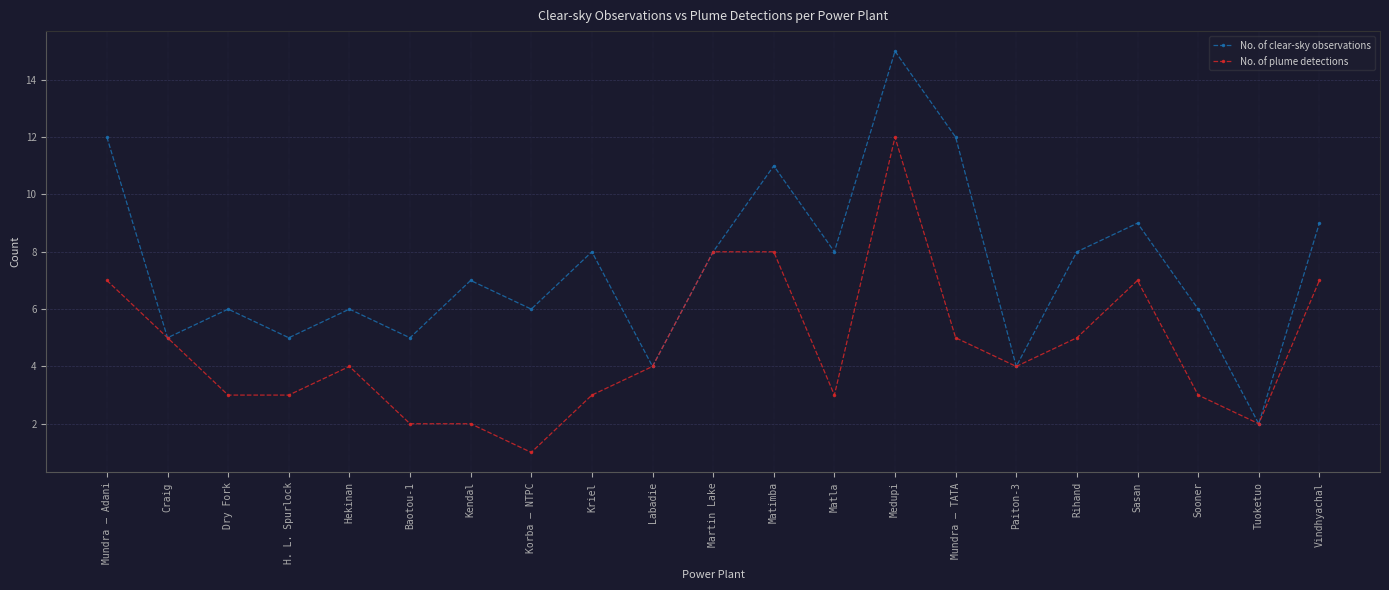

List the series in order of their peak value, highest first.

No. of clear-sky observations, No. of plume detections